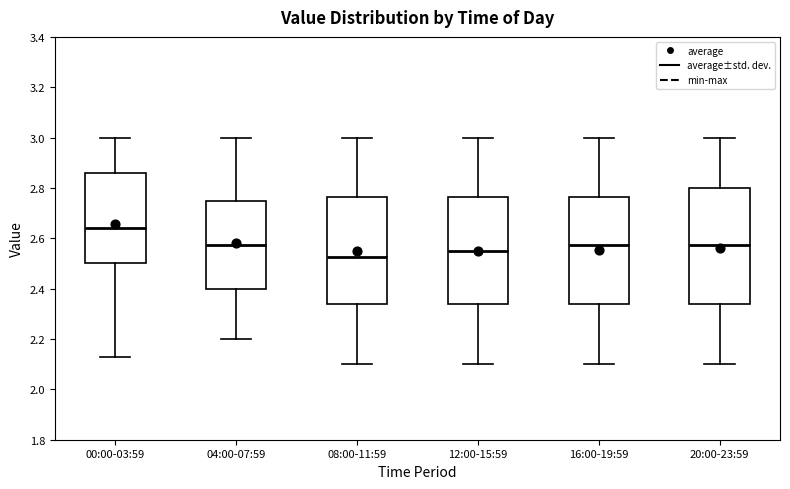

Which box is the tallest, from its lower edge to its upper edge?

20:00-23:59